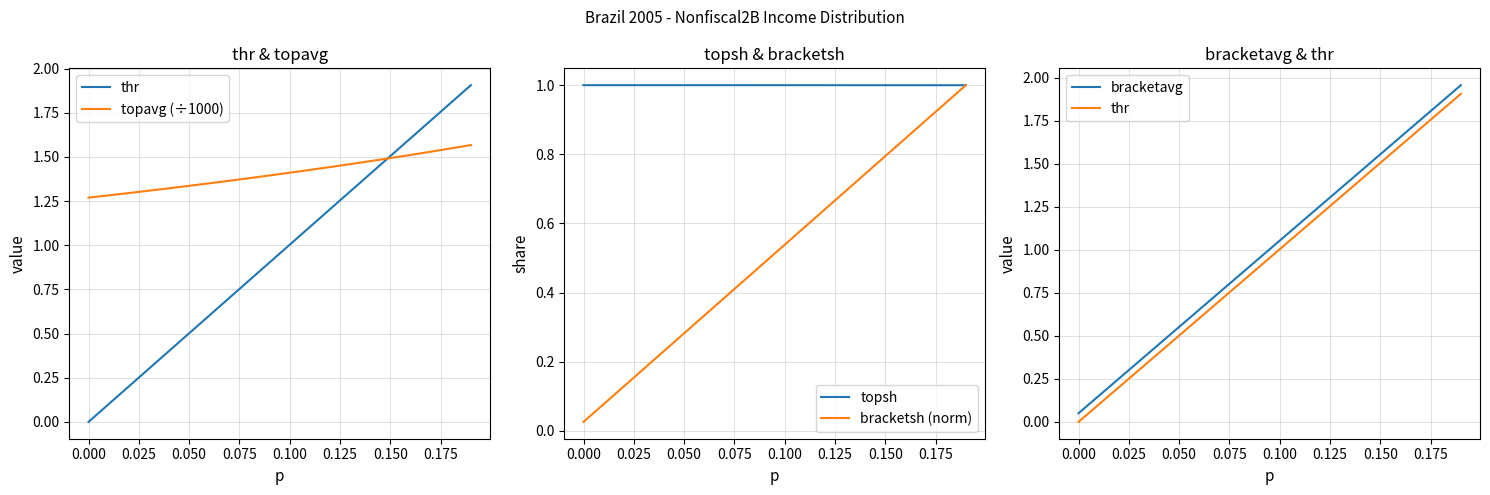

How many categories are shown in the chart?

20